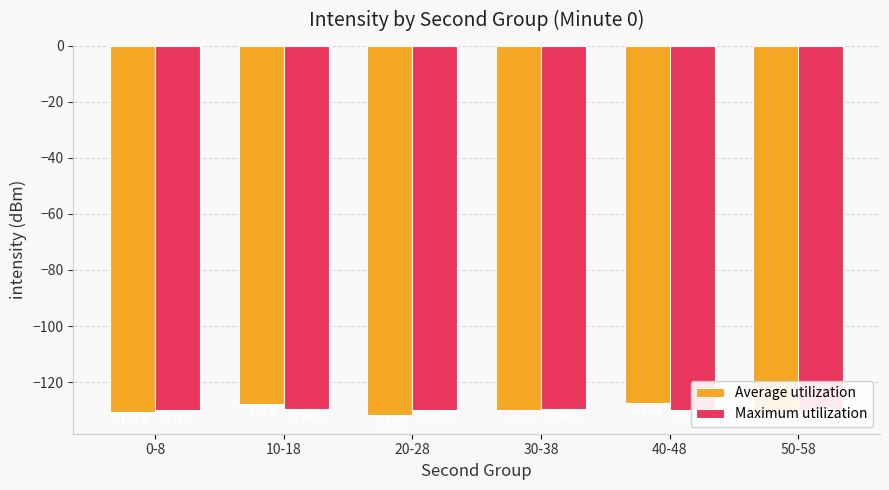

Rank the series at 30-38 from lowest to highest value.

Average utilization, Maximum utilization